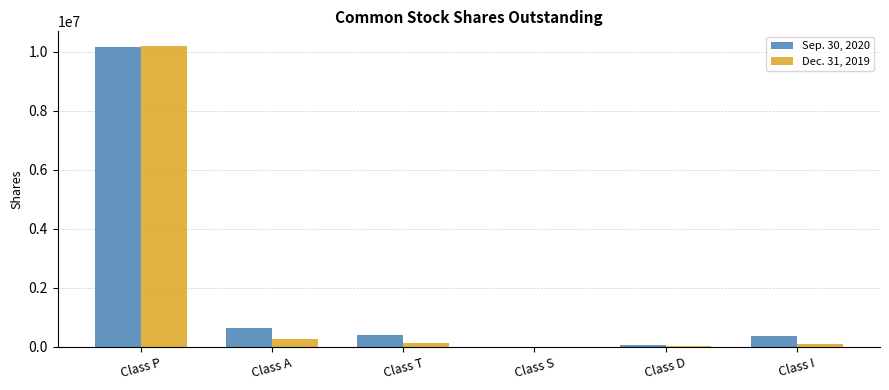

How many values in Sep. 30, 2020 are above zero?

5